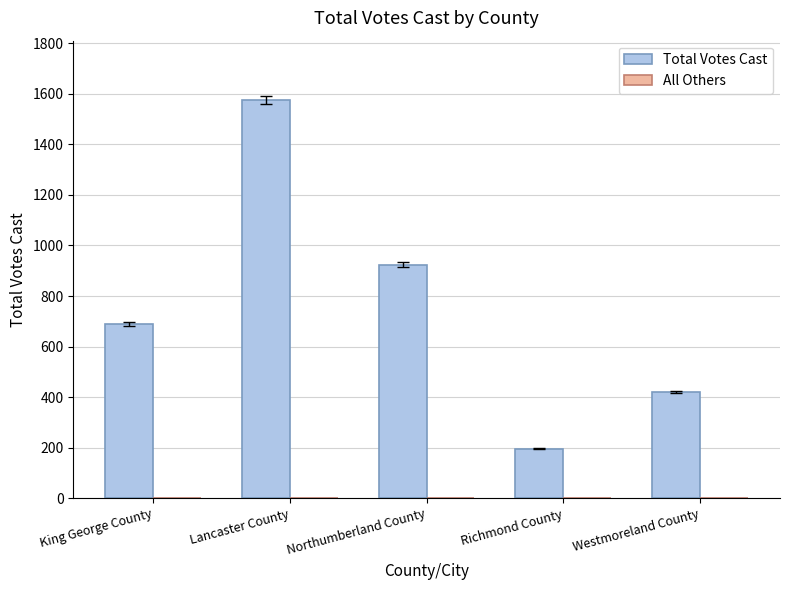

Rank the categories by value from highest to lowest.

Lancaster County, Northumberland County, King George County, Westmoreland County, Richmond County